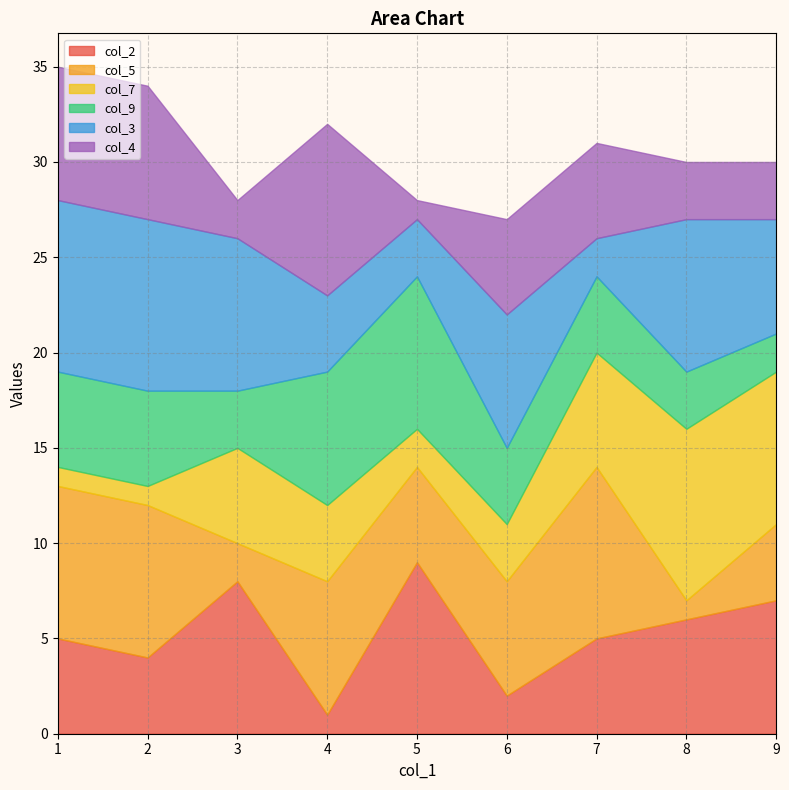

Where do col_2 and col_9 first cross each other?

2 and 3